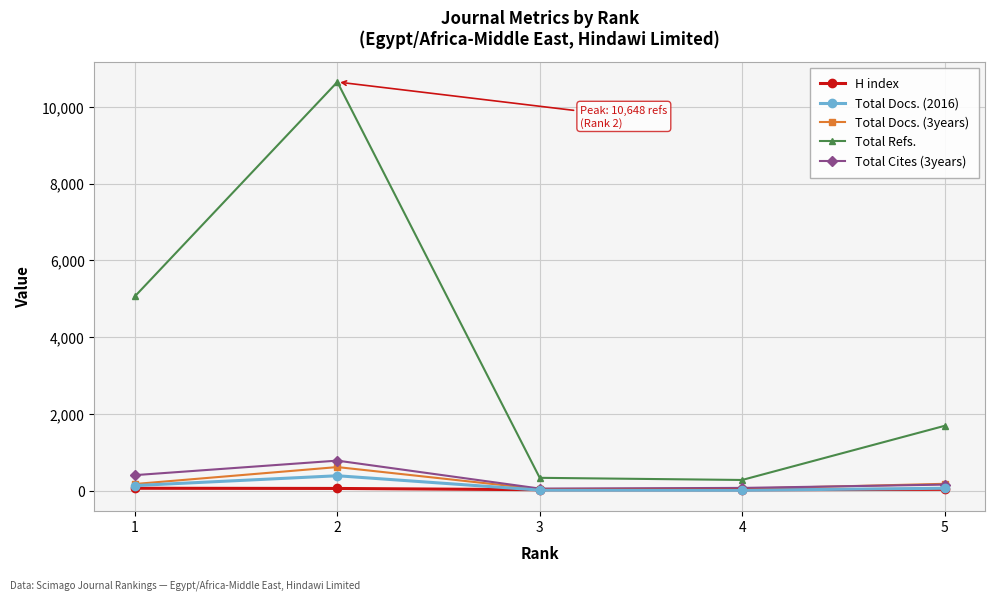

What is the value of the Total Refs. point at the 3rd from the left?

334